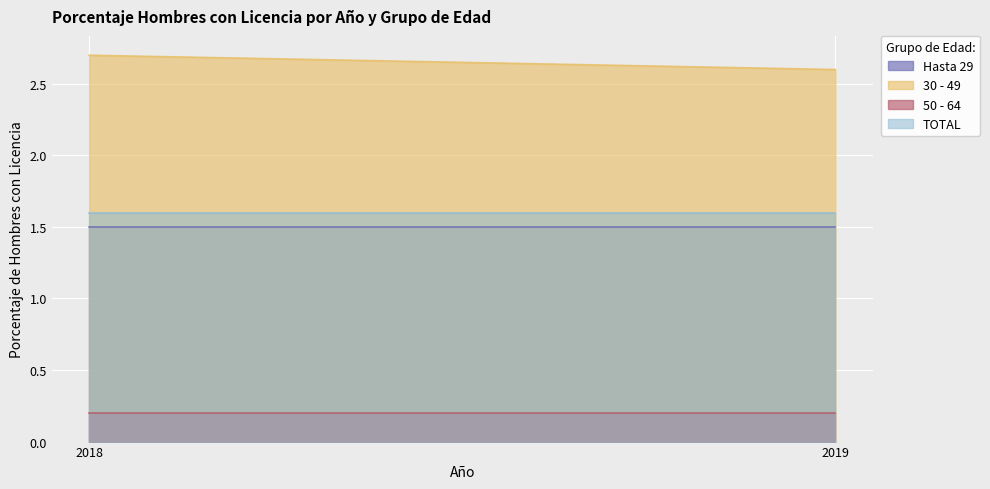

Which category has the highest value across all series?

2018